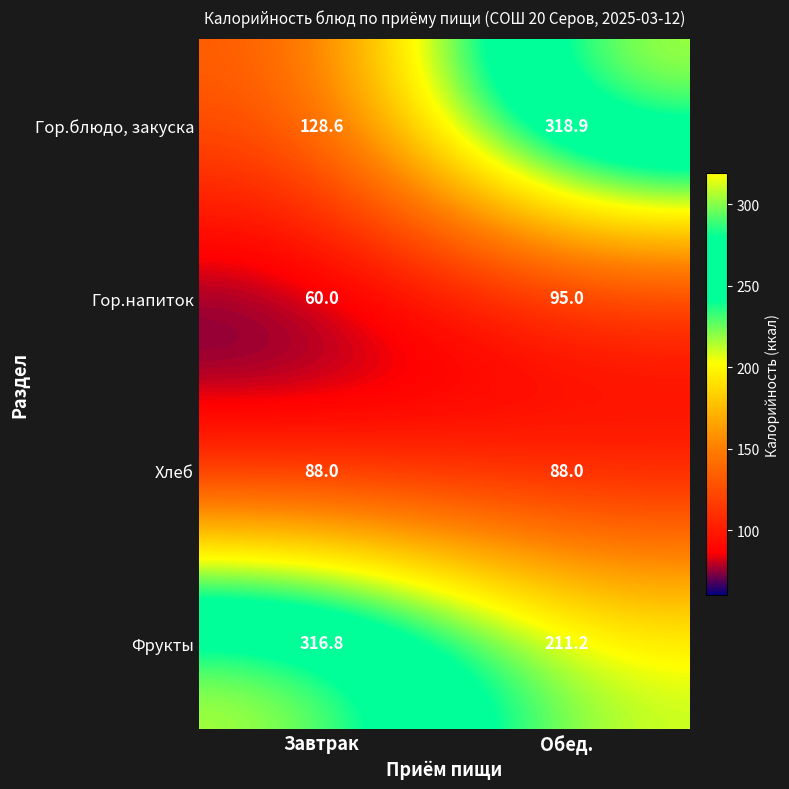

Reading right to left, transcribe all the data shown in this chart.

Гор.блюдо, закуска: Обед.=318.9	Завтрак=128.6
Гор.напиток: Обед.=95.0	Завтрак=60.0
Хлеб: Обед.=88.0	Завтрак=88.0
Фрукты: Обед.=211.2	Завтрак=316.8